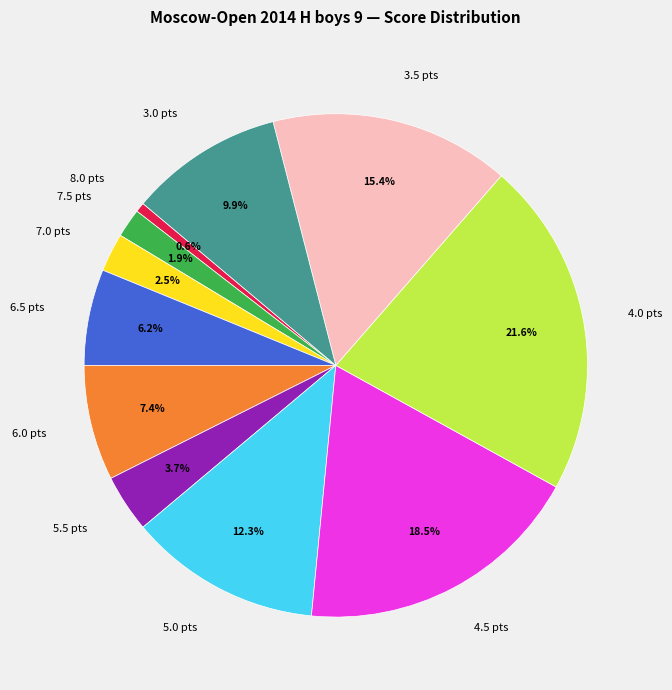

Which slice is the smallest?

8.0 pts